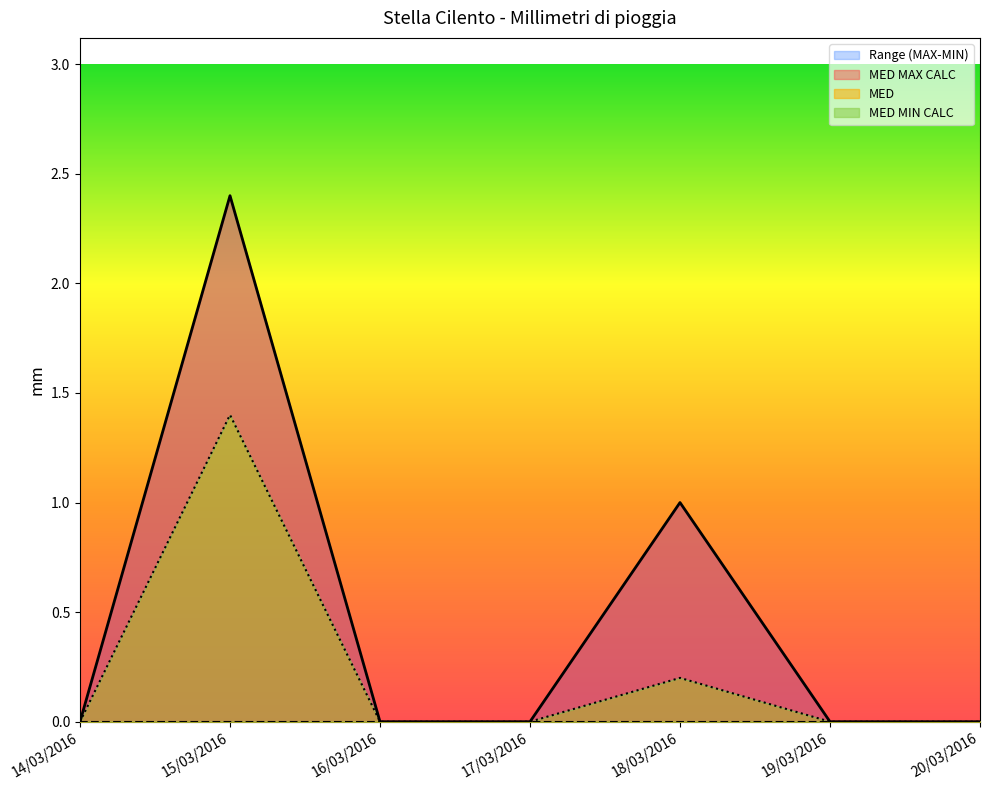

True or false: MED MIN CALC and MED MAX CALC intersect in this chart.

False